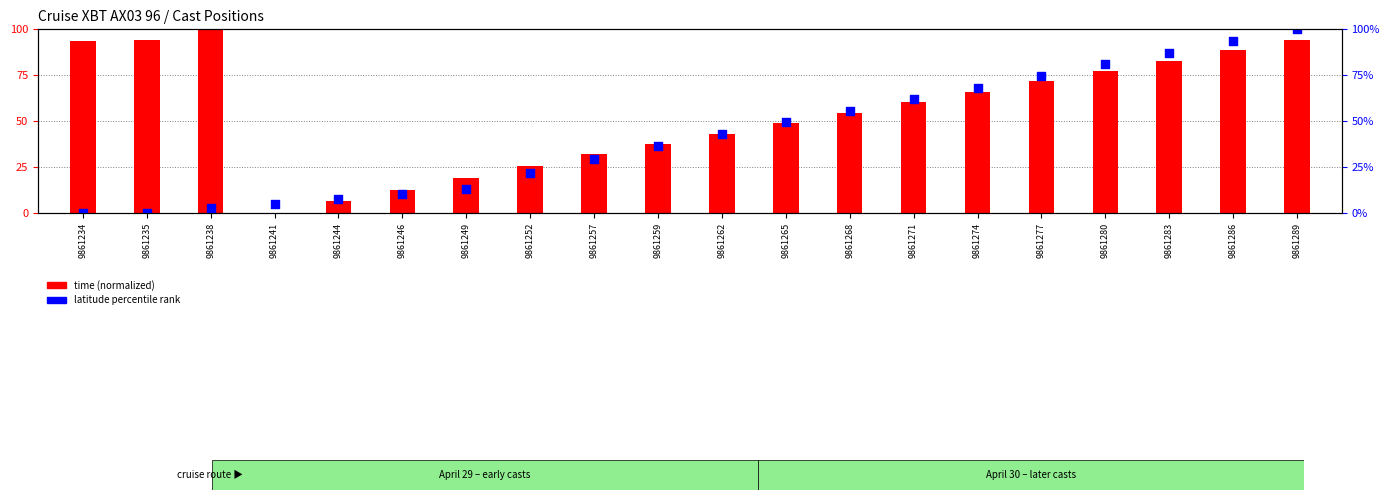

Is the value of time (normalized) at 9861257 greater than the value of latitude percentile rank at 9861268?

No